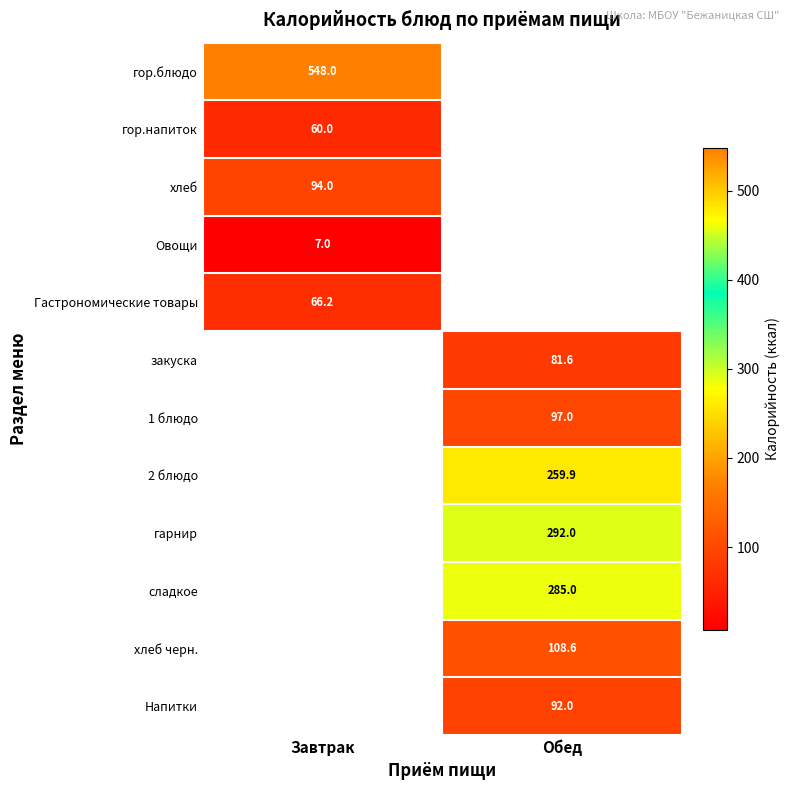

How many distinct data groups are displayed?

12